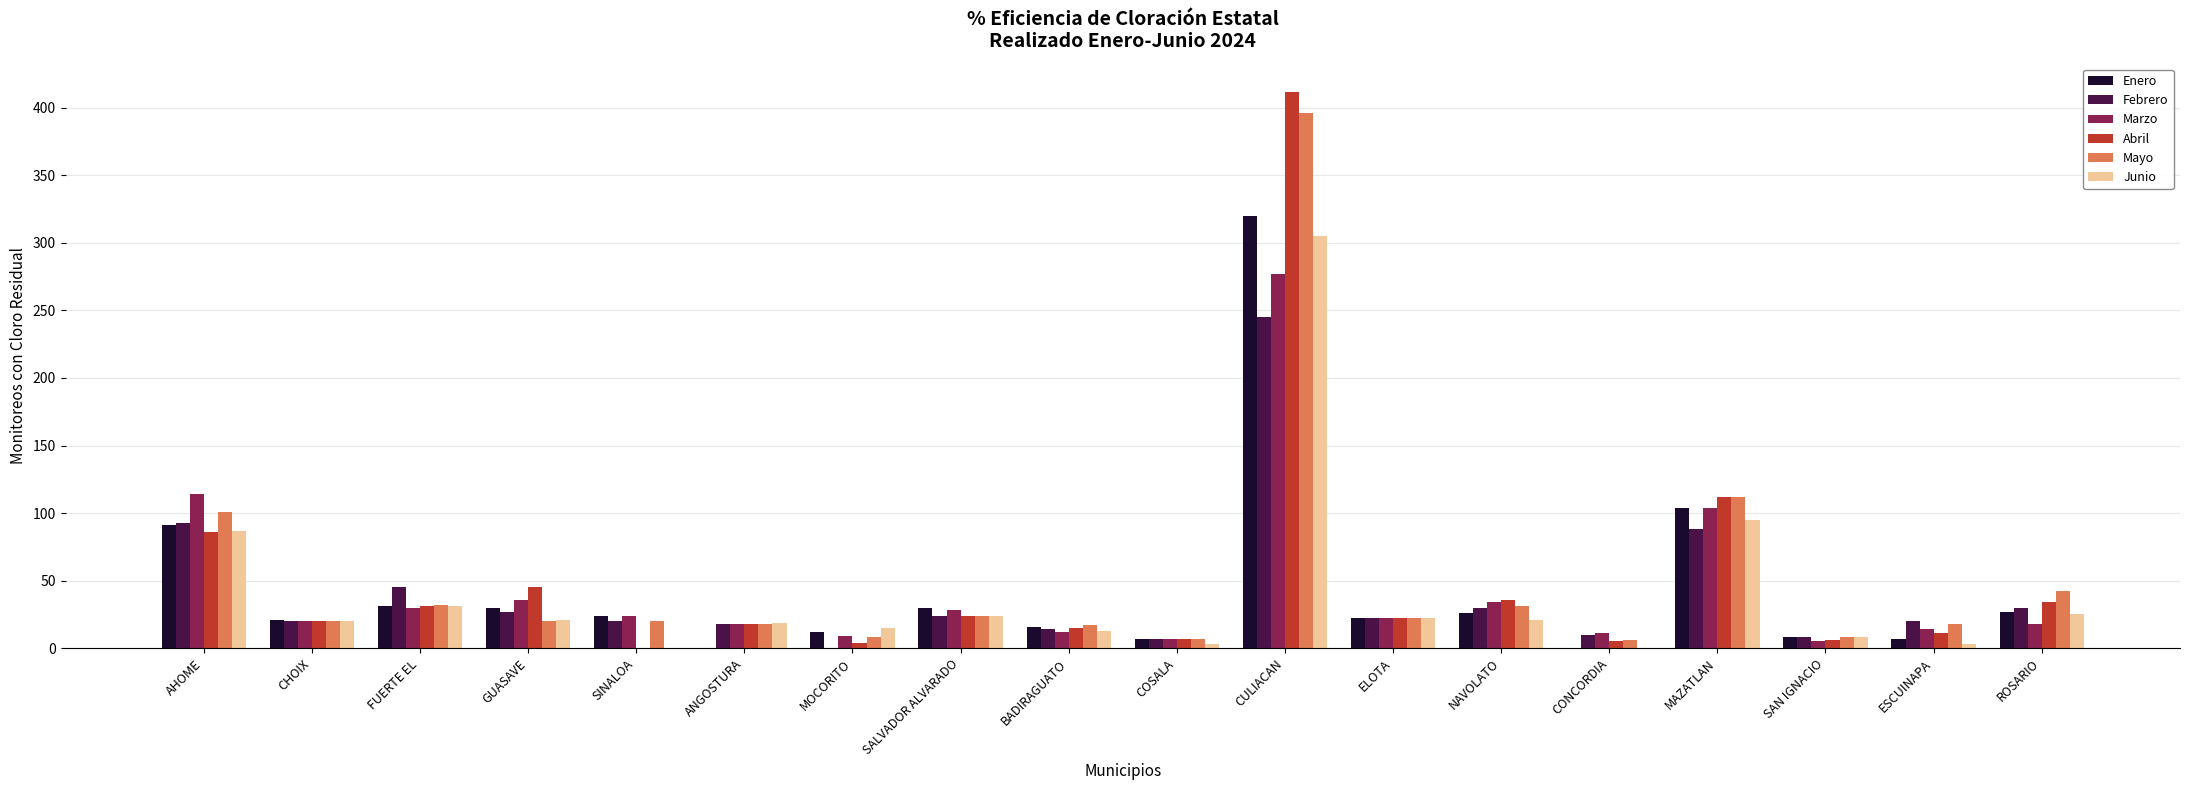

Is it true that Enero equals 31 at FUERTE EL?

True